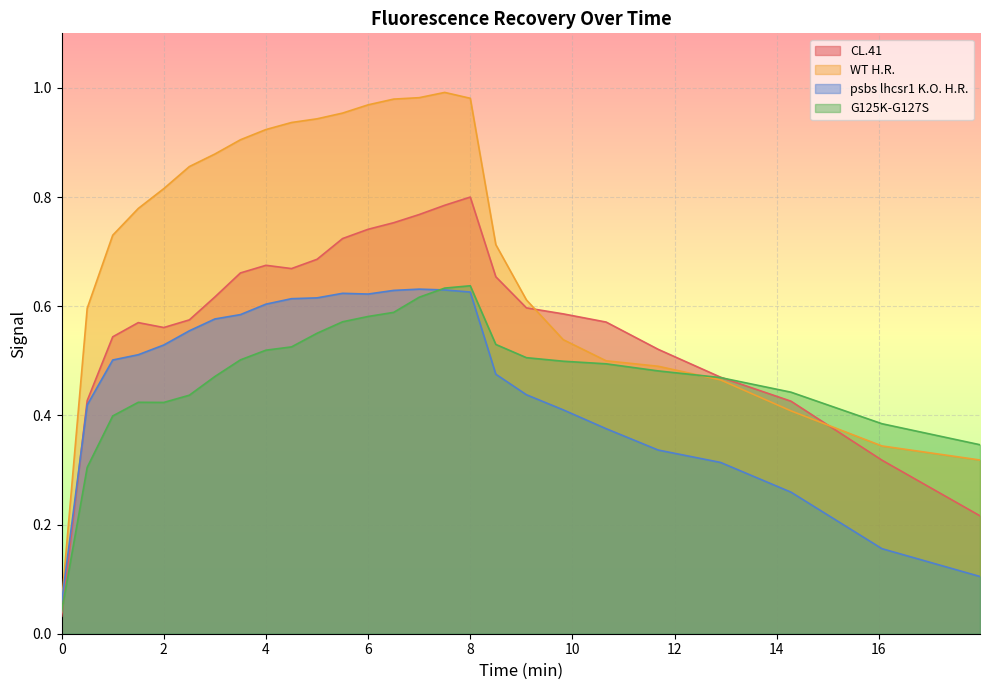

What position from the right is 4.5?

17